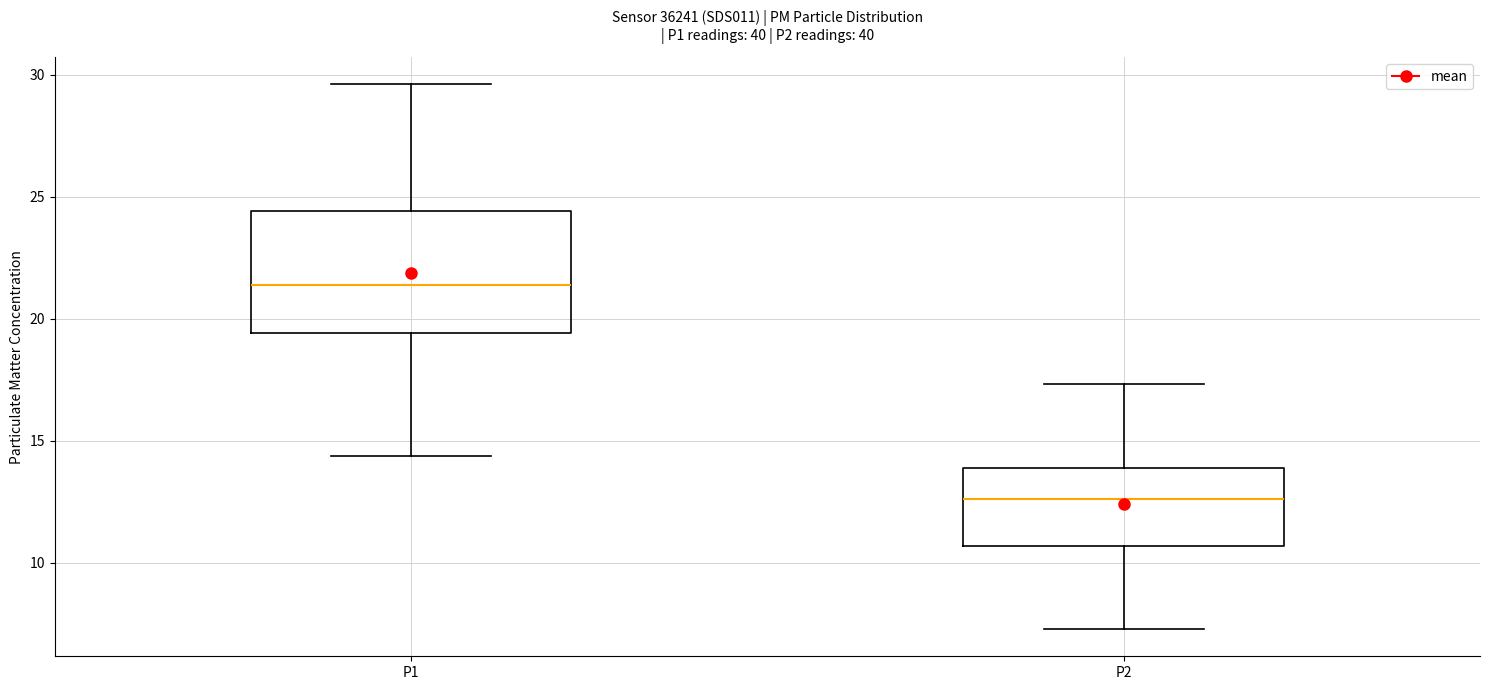

Which box has the highest median line?

P1